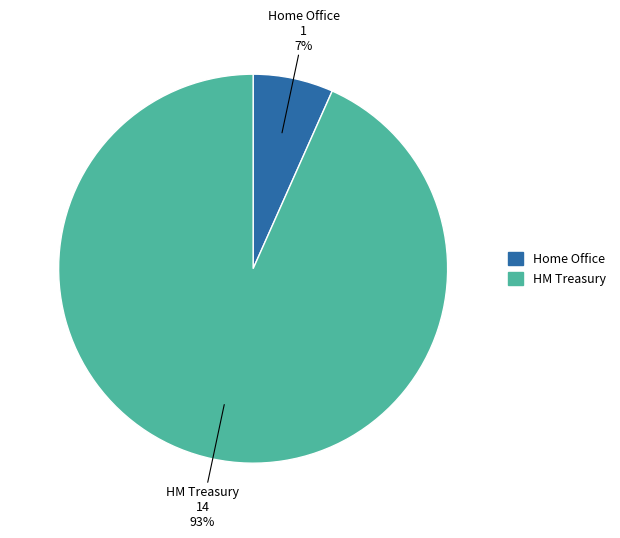

Is the sum of Home Office and HM Treasury greater than half?

Yes